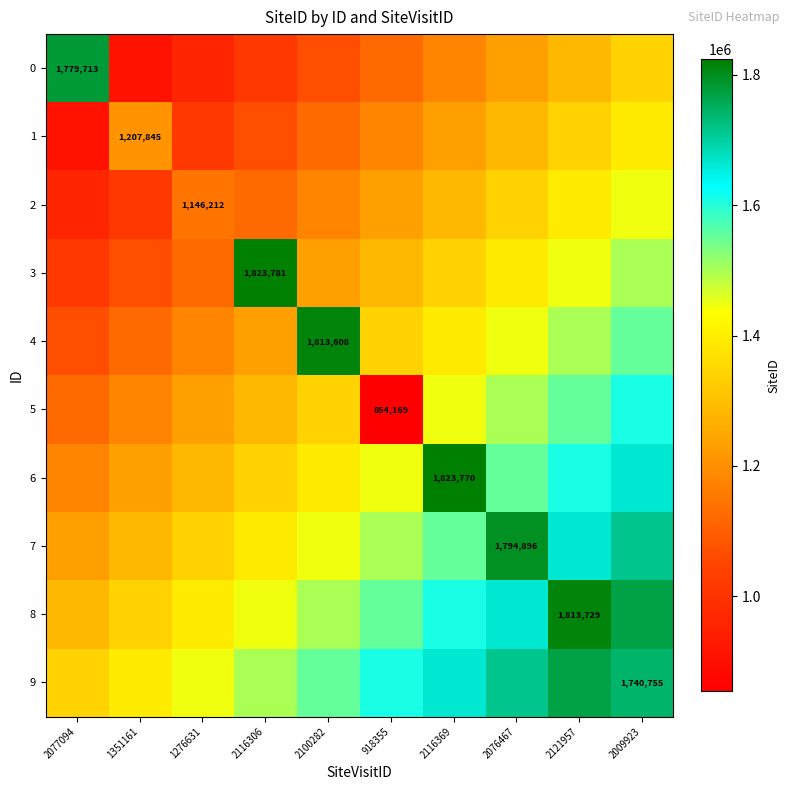

At which label is 0 closest to 1343874?

2009923